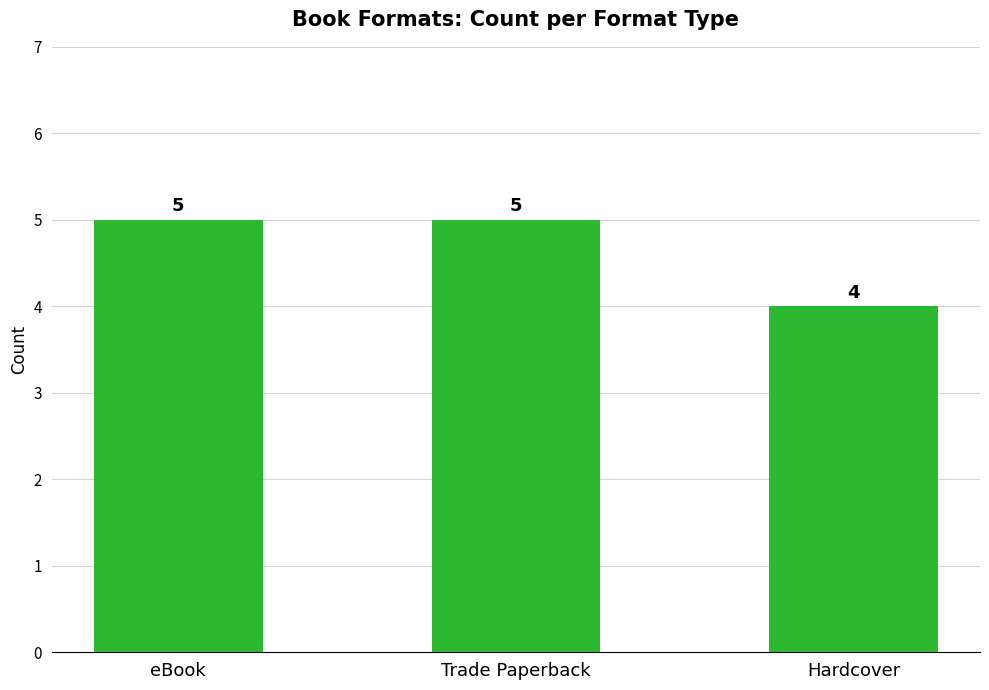

Between Hardcover and eBook, which is larger?

eBook